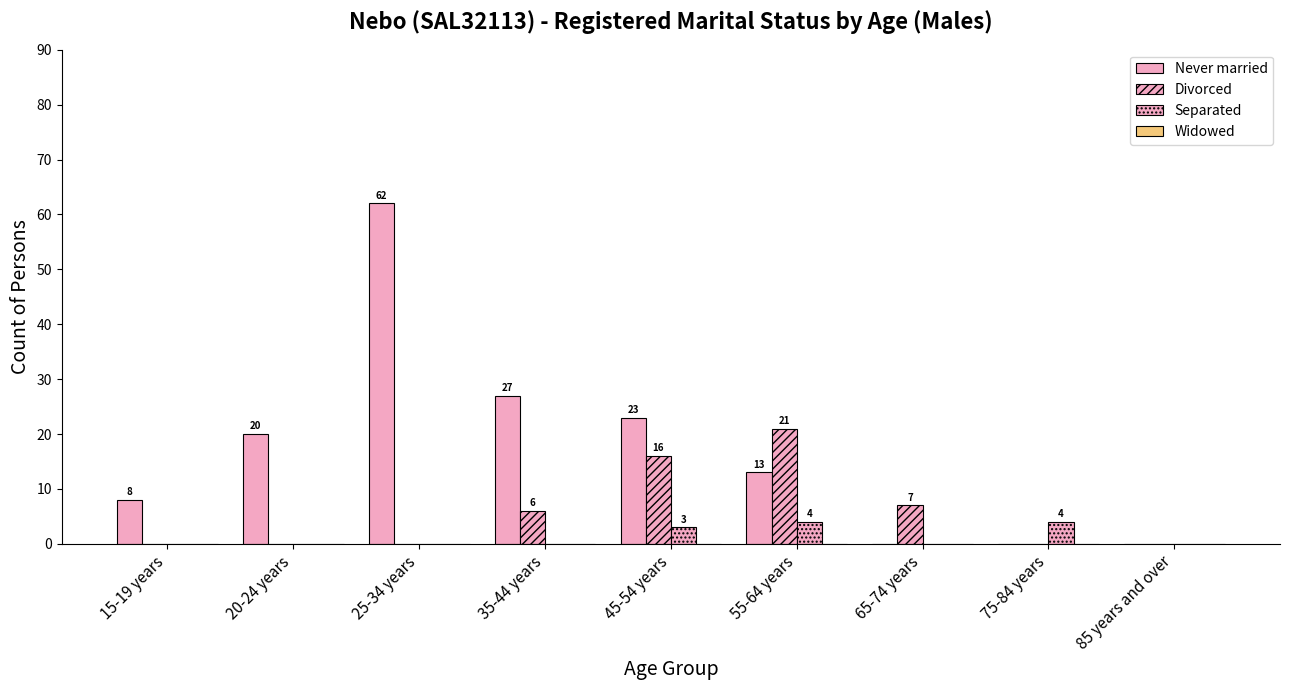

What is the total value across all series at 65-74 years?

7